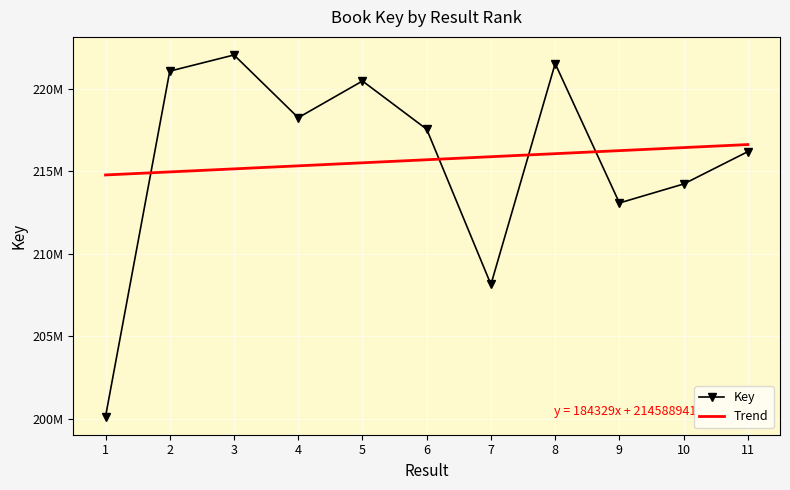

What is the average value of the Key series?

215694912.9